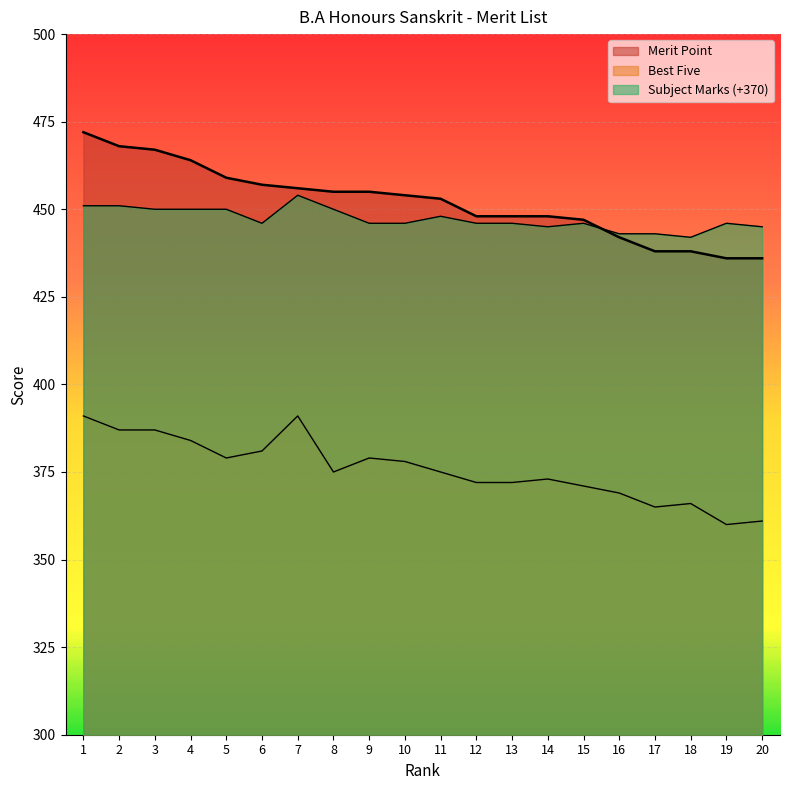

What is the sum of all Rank values?

9041